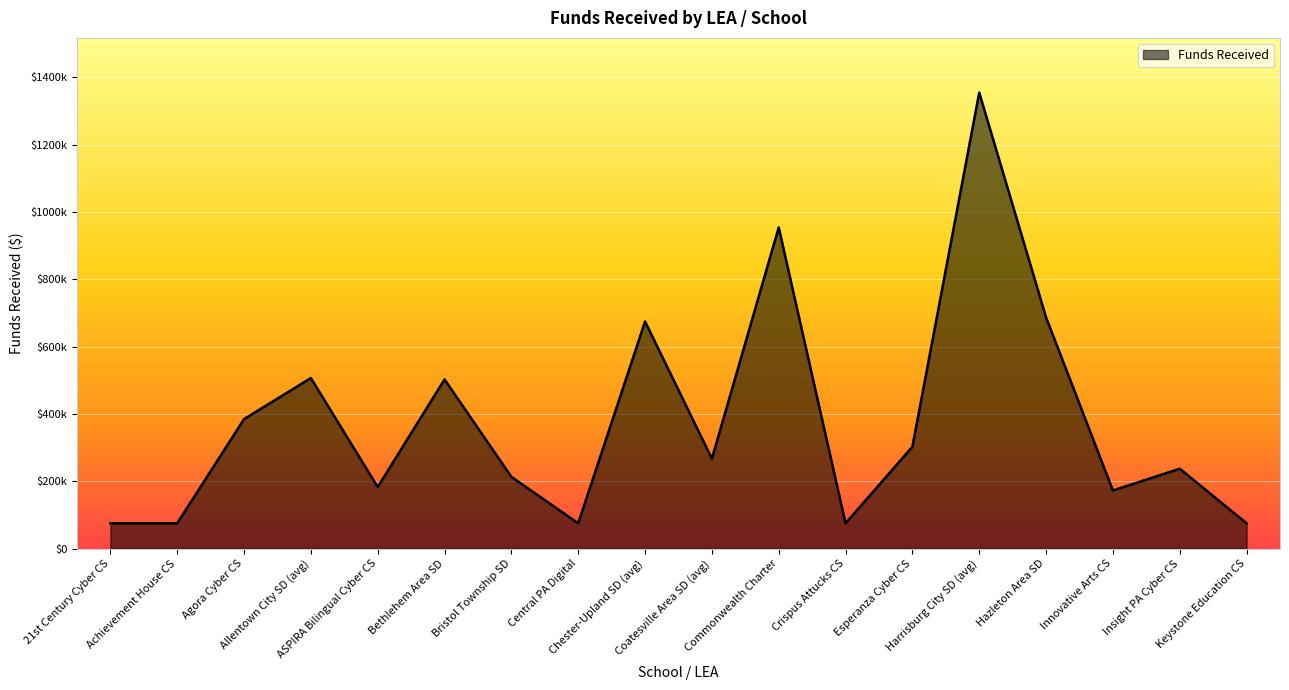

Does the chart display data point markers on the line(s)?

No